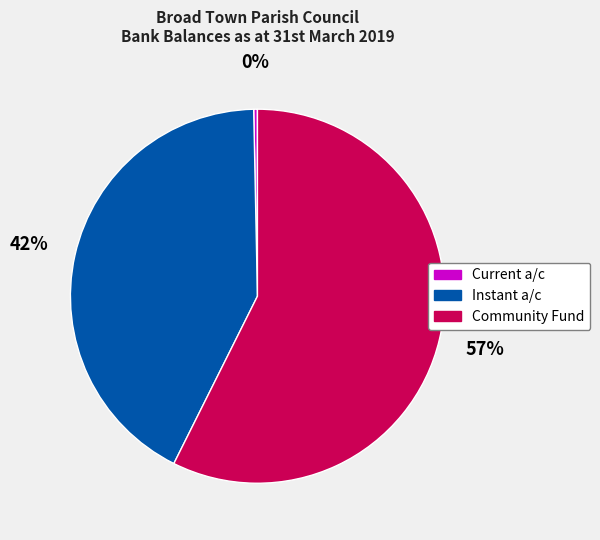

How many slices are in this pie chart?

3